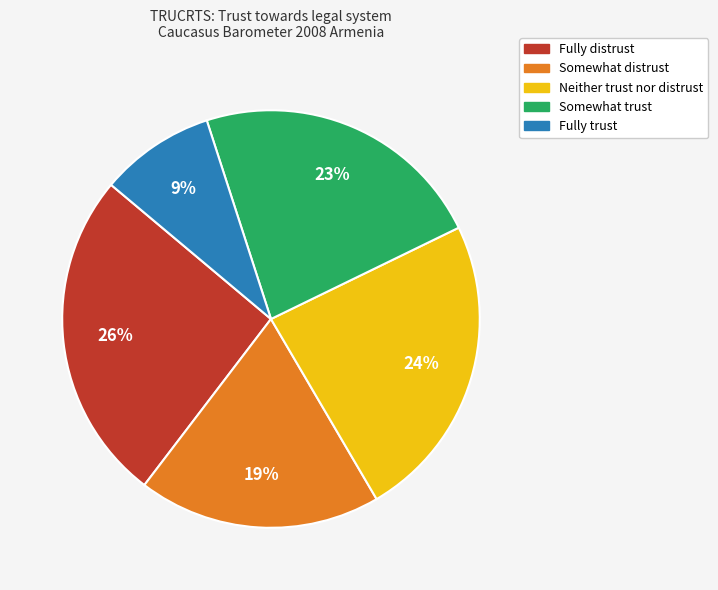

Is there a majority slice in this chart?

No